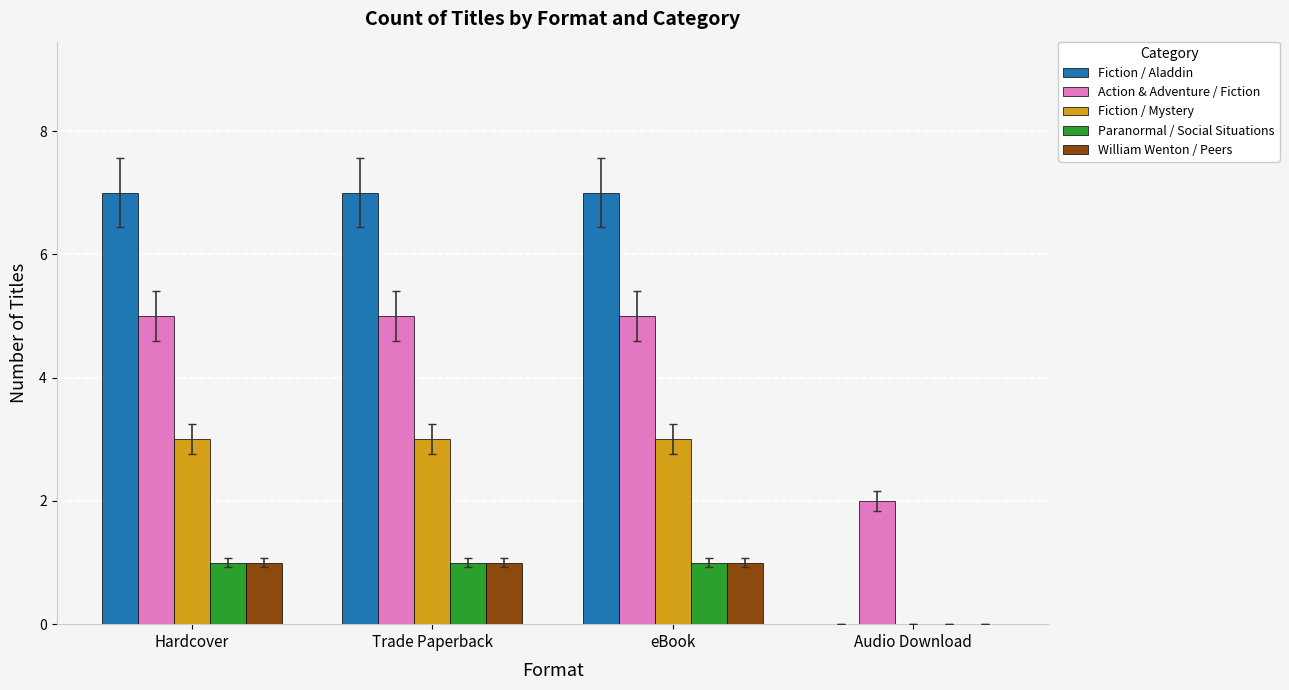

How many groups of bars are there?

4